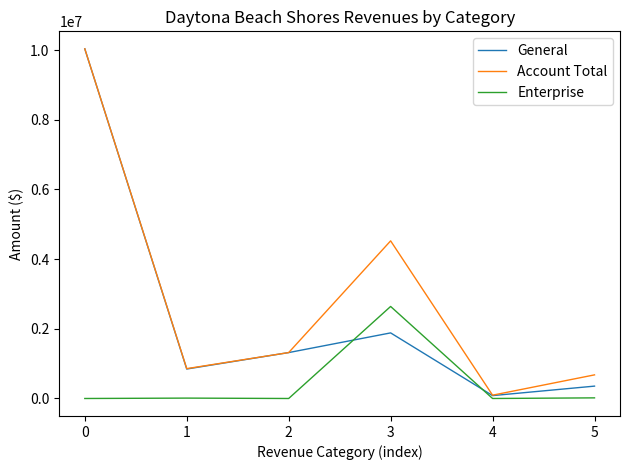

Does the chart have visible grid lines?

No